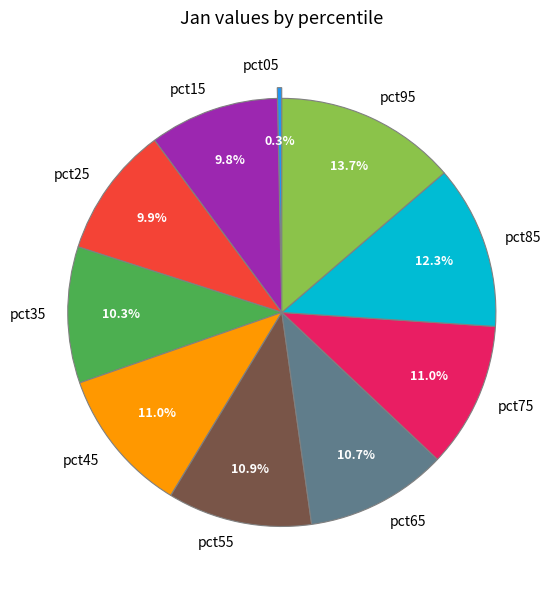

Is there any slice that represents more than half of the pie?

No